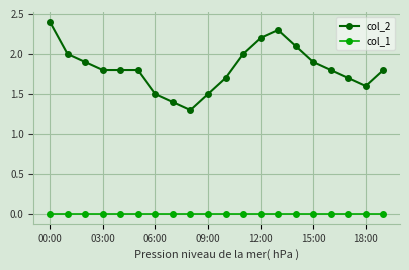

What are all the series names shown in the legend?

col_2, col_1